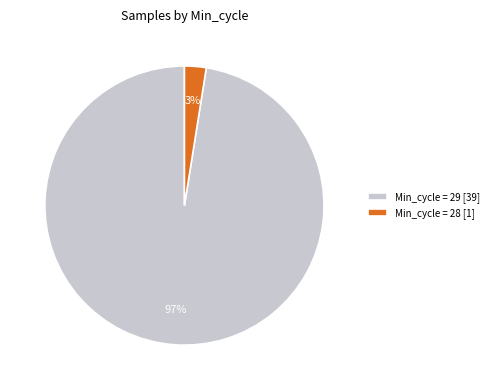

Do Min_cycle = 29 [39] and Min_cycle = 28 [1] together represent more than half of the pie?

Yes